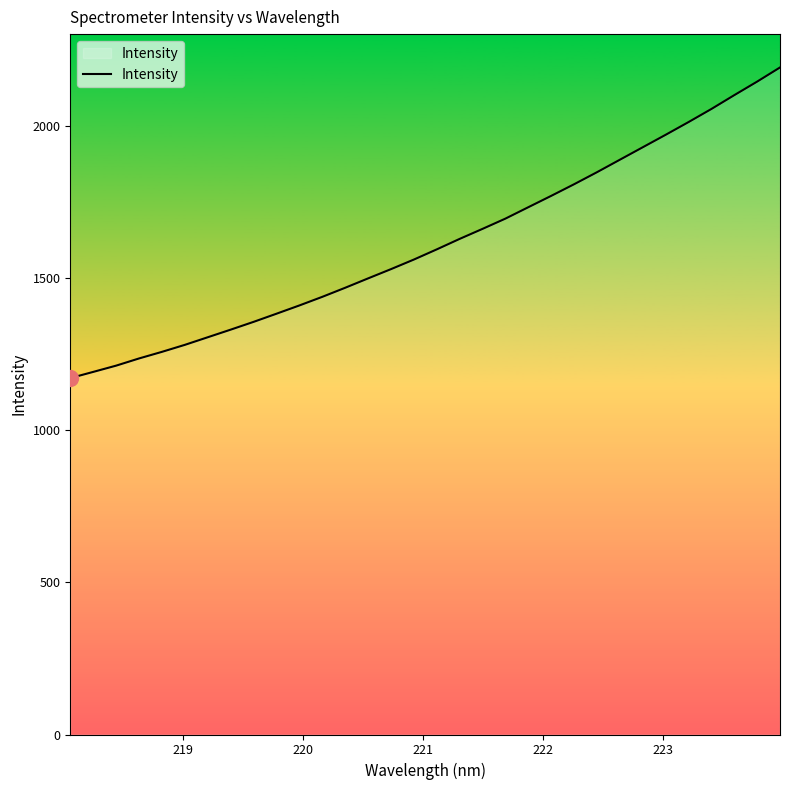

What is the maximum value shown in the chart?

2191.5